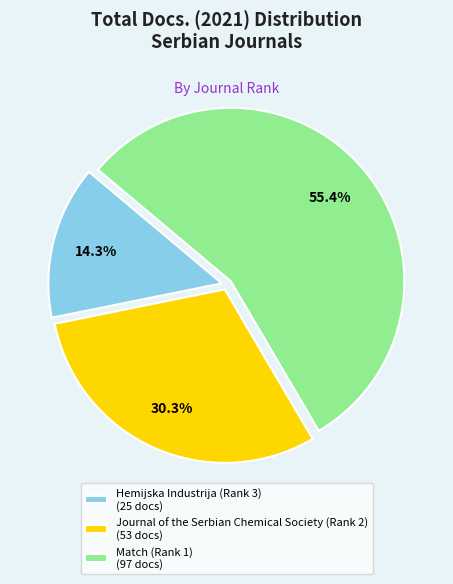

Which slice is the smallest?

Hemijska Industrija (Rank 3)